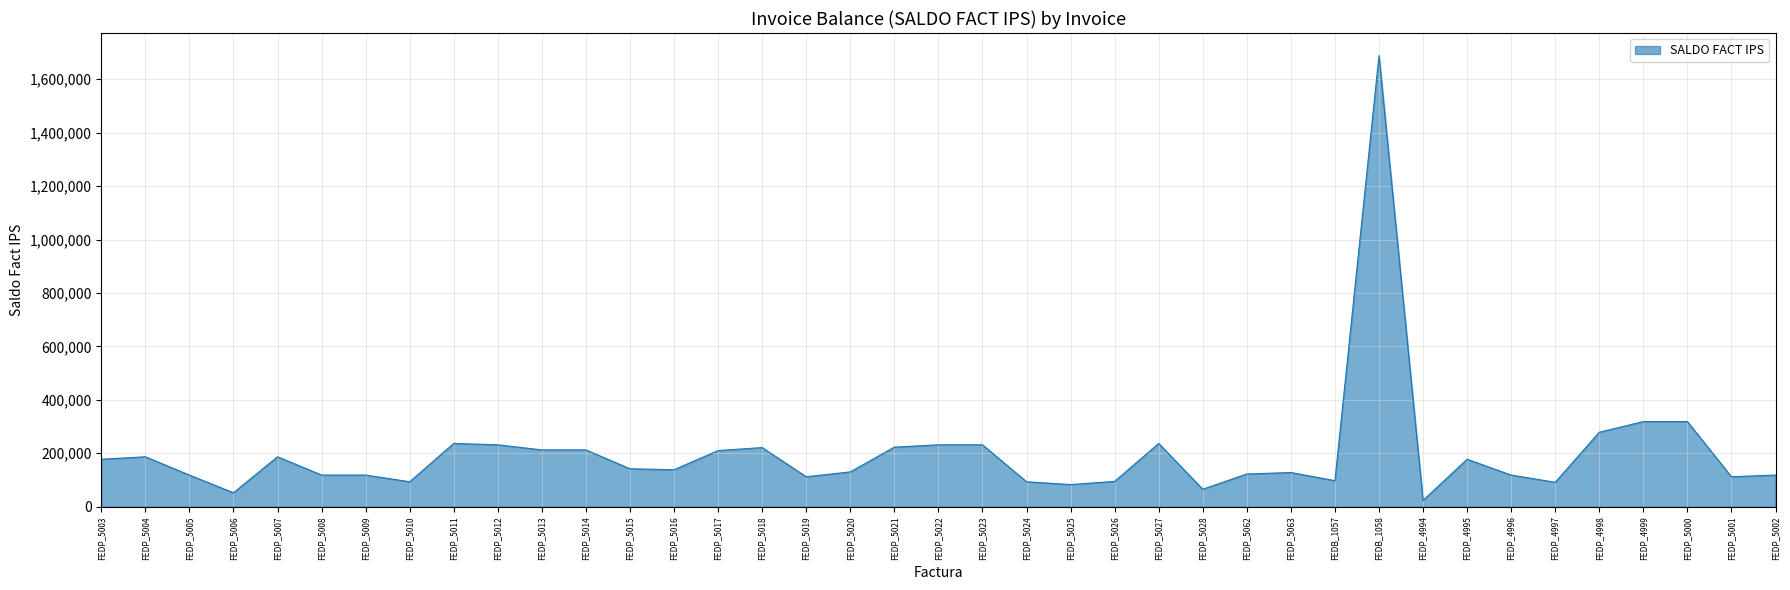

What is the difference between the maximum and minimum values?

1664611